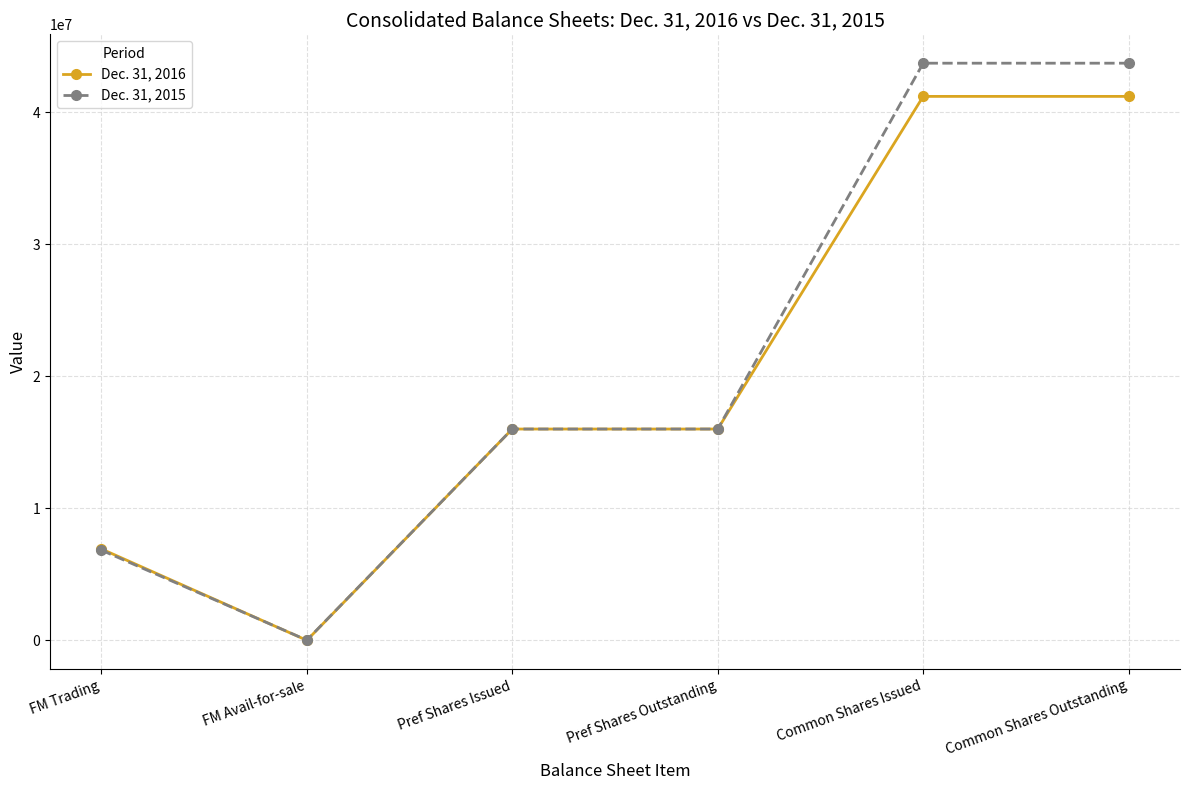

The value of Dec. 31, 2015 at Common Shares Outstanding is 12730451. True or false?

False